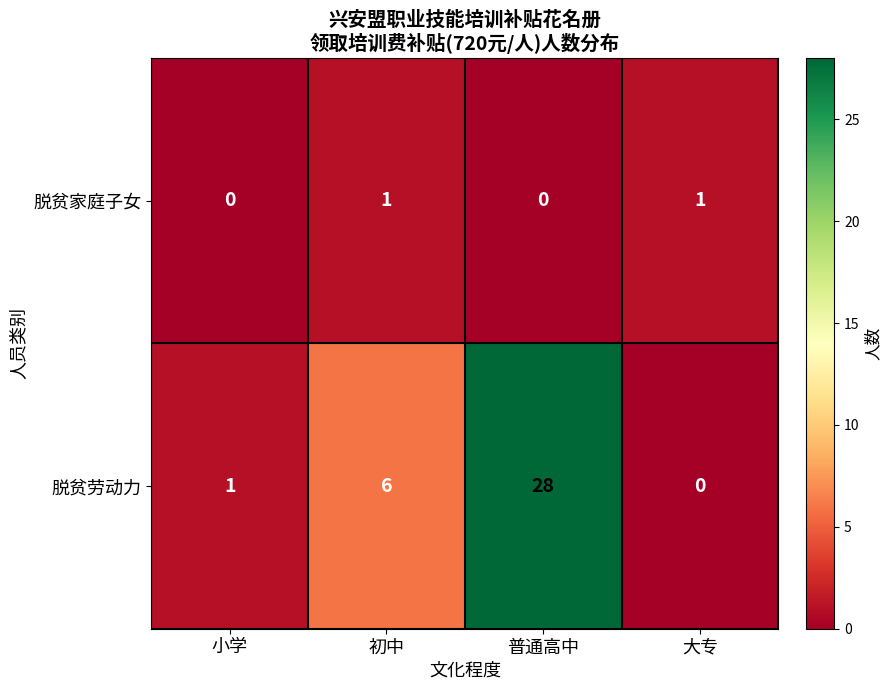

Count the number of categories in the chart.

4